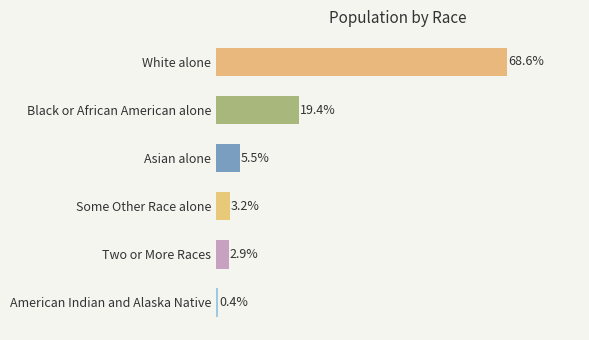

At which label is the value closest to 34?

Black or African American alone